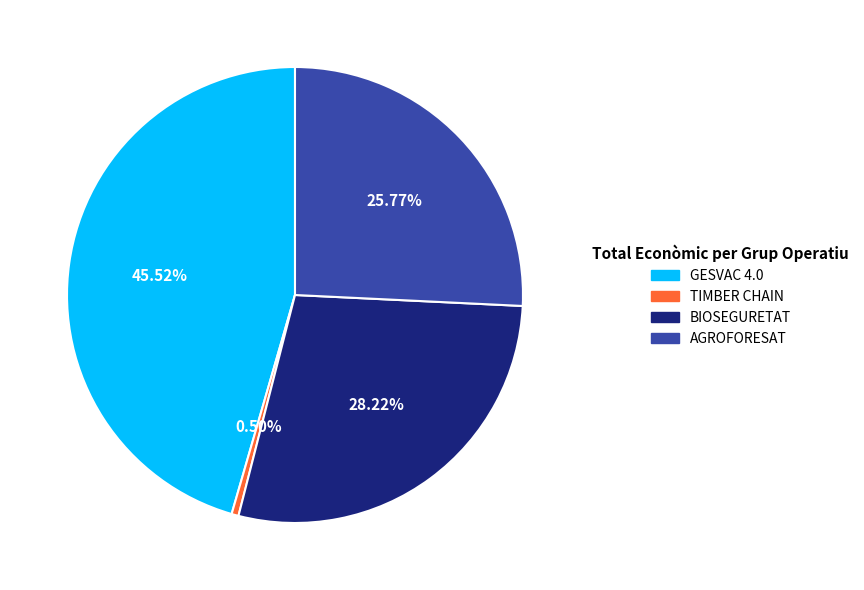

To the nearest percent, what is the difference between the GESVAC 4.0 and TIMBER CHAIN slice percentages?

45%